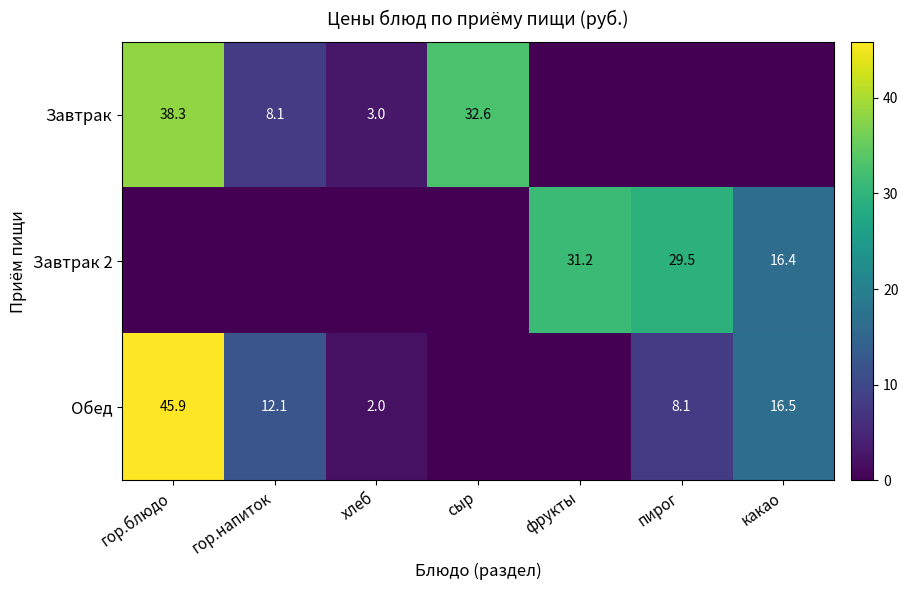

At which category is the sum across all series the highest?

гор.блюдо